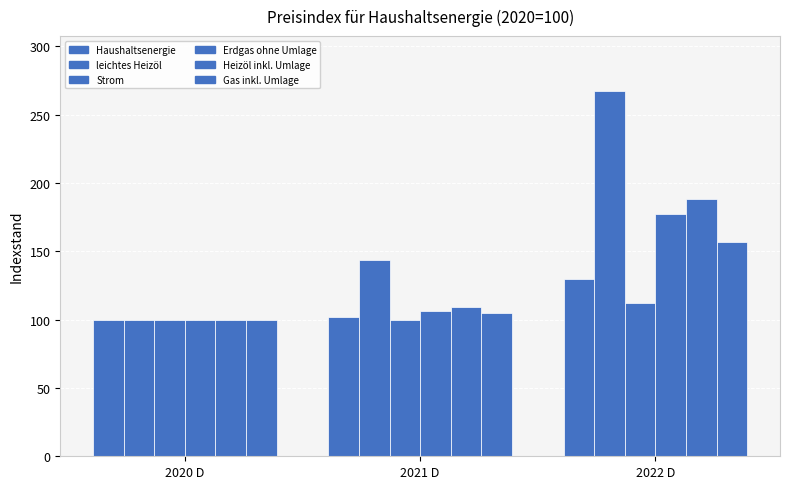

Where is Heizöl inkl. Umlage nearest to the value 144?

2021 D